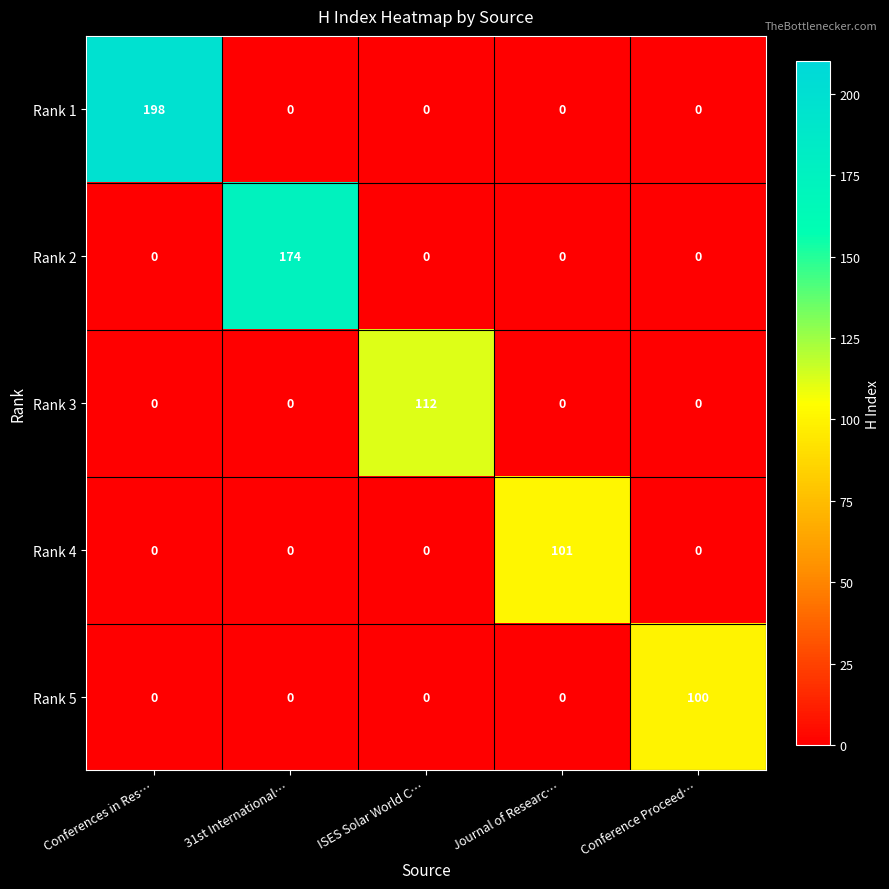

Which series has the largest range (max minus min)?

Rank 1